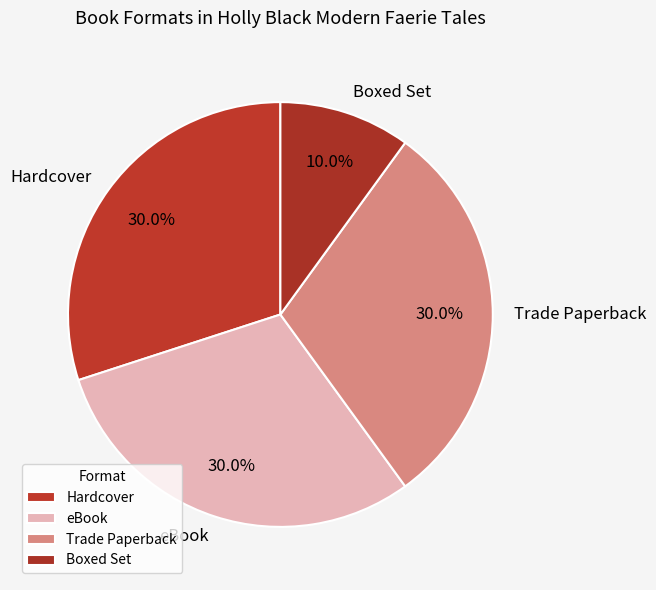

What portion of the pie excludes Boxed Set?

90.0%